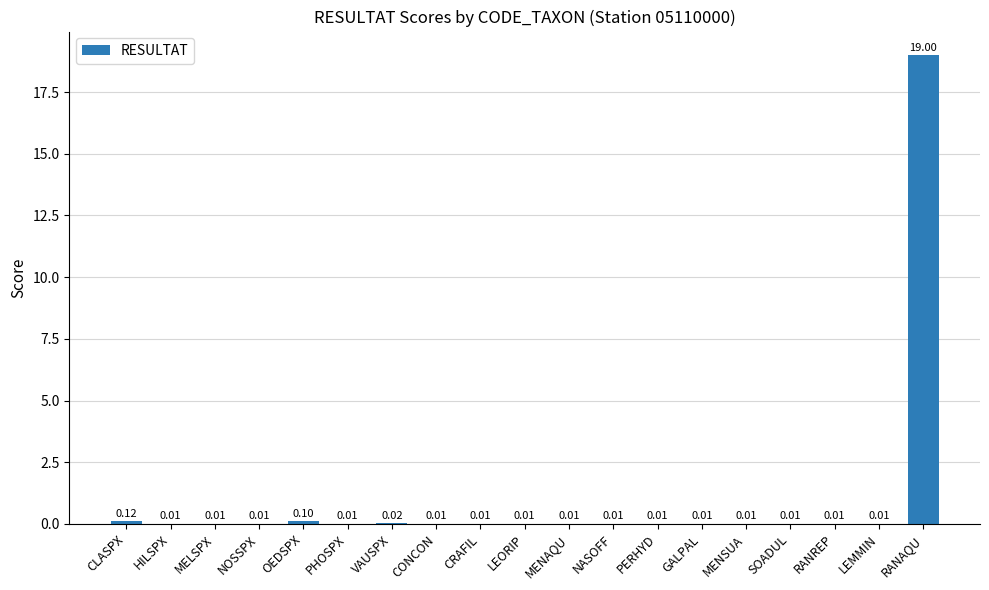

What is the sum of all values?

19.4